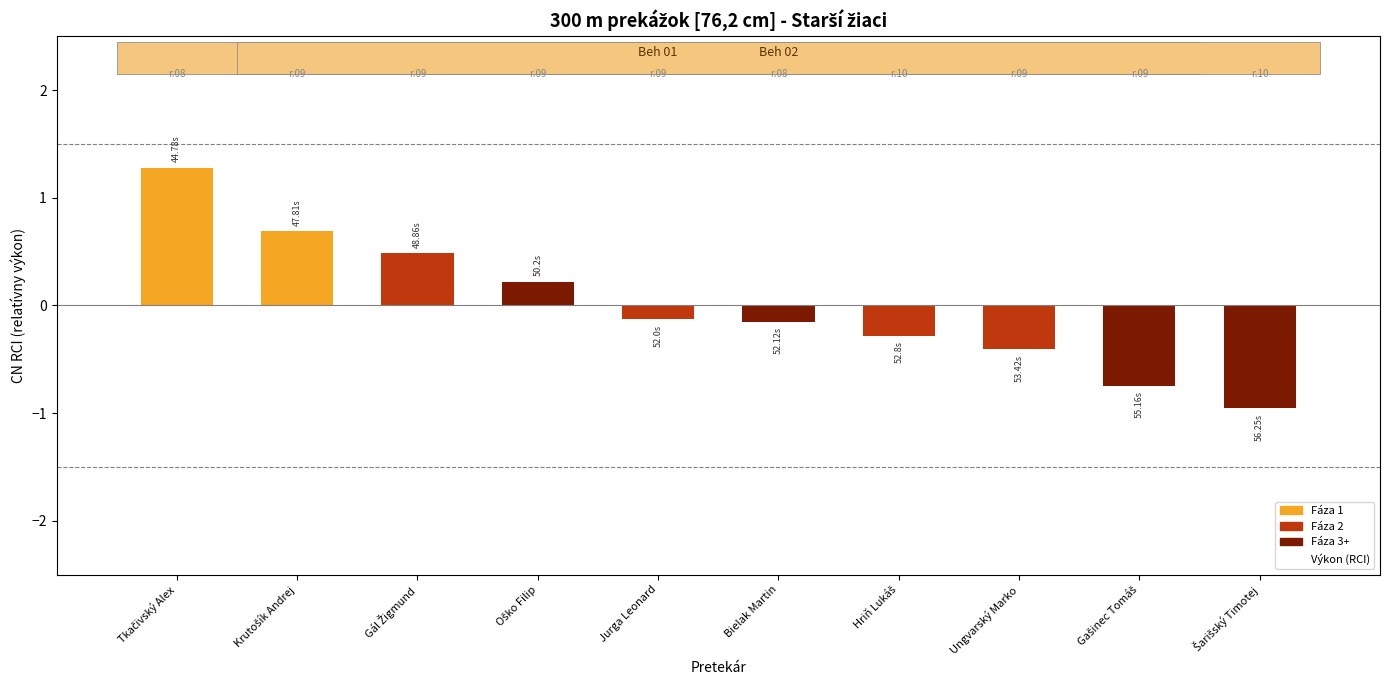

The chart shows a value of -0.2 at Jurga Leonard. True or false?

False